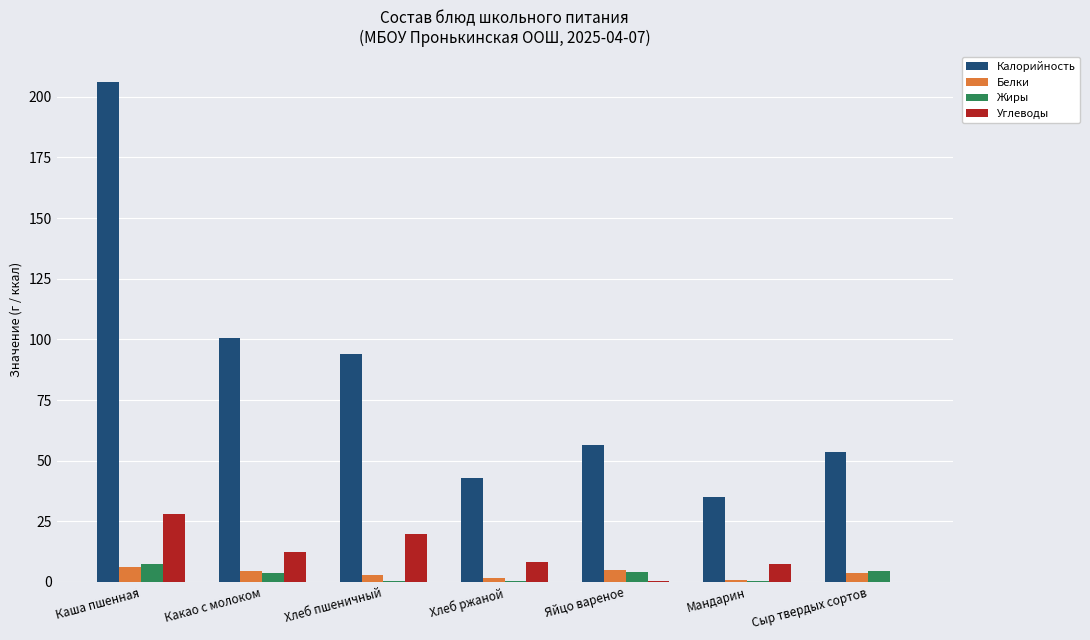

Is it true that Калорийность equals 55.0 at Хлеб пшеничный?

False